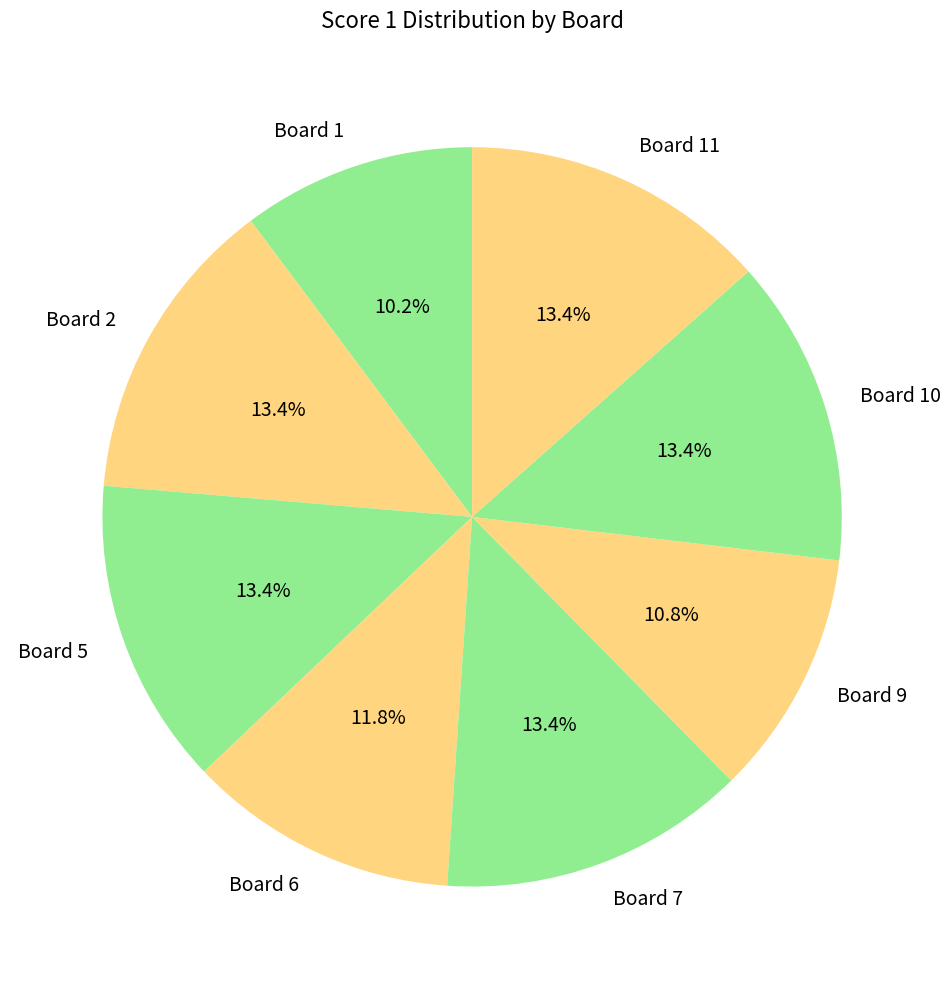

How many slices are in this pie chart?

8